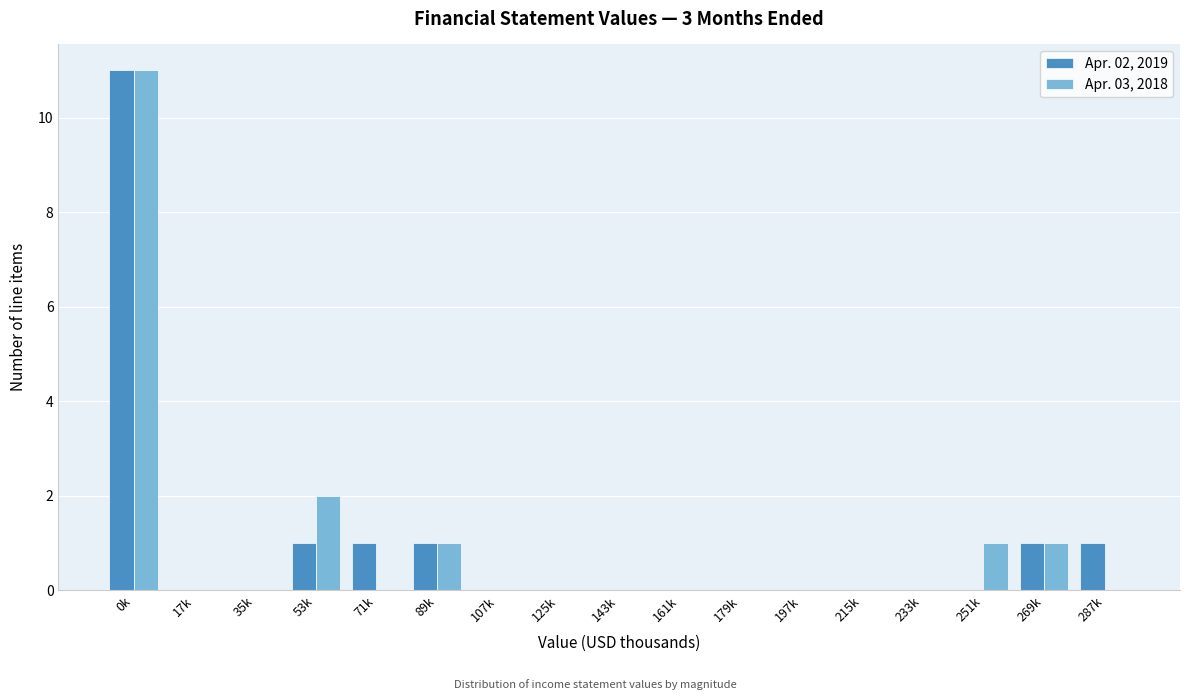

Which category has the highest value in the Apr. 02, 2019 series?

0k